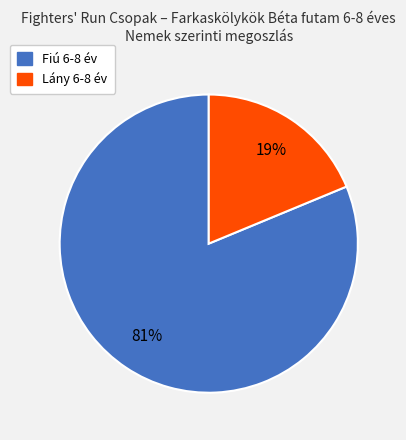

Count the number of slices in the pie.

2